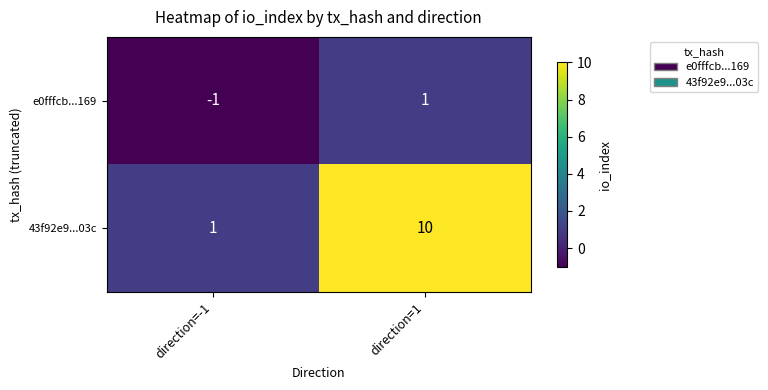

What is the total value across all series at direction=1?

11